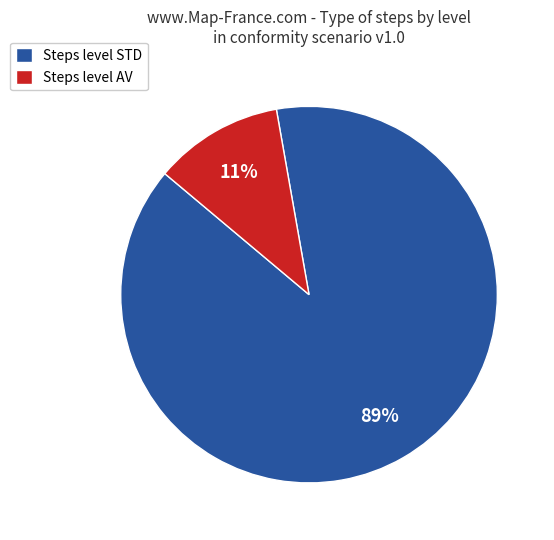

How many slices are in this pie chart?

2